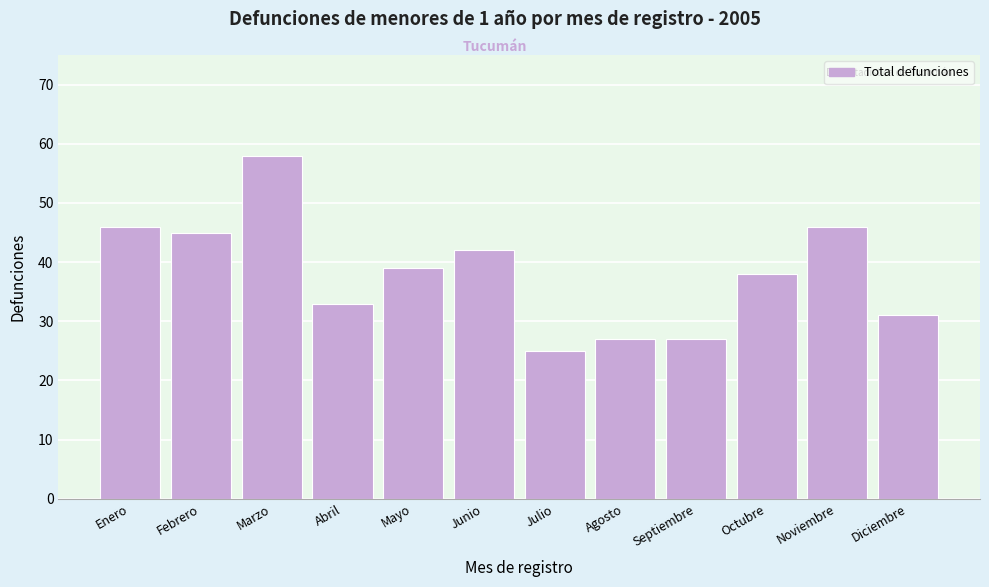

Reading right to left, list all the values displayed in this chart.

Diciembre=31	Noviembre=46	Octubre=38	Septiembre=27	Agosto=27	Julio=25	Junio=42	Mayo=39	Abril=33	Marzo=58	Febrero=45	Enero=46